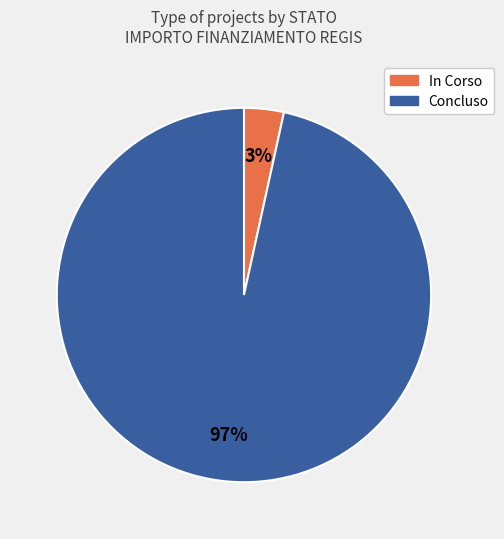

Count the number of slices in the pie.

2